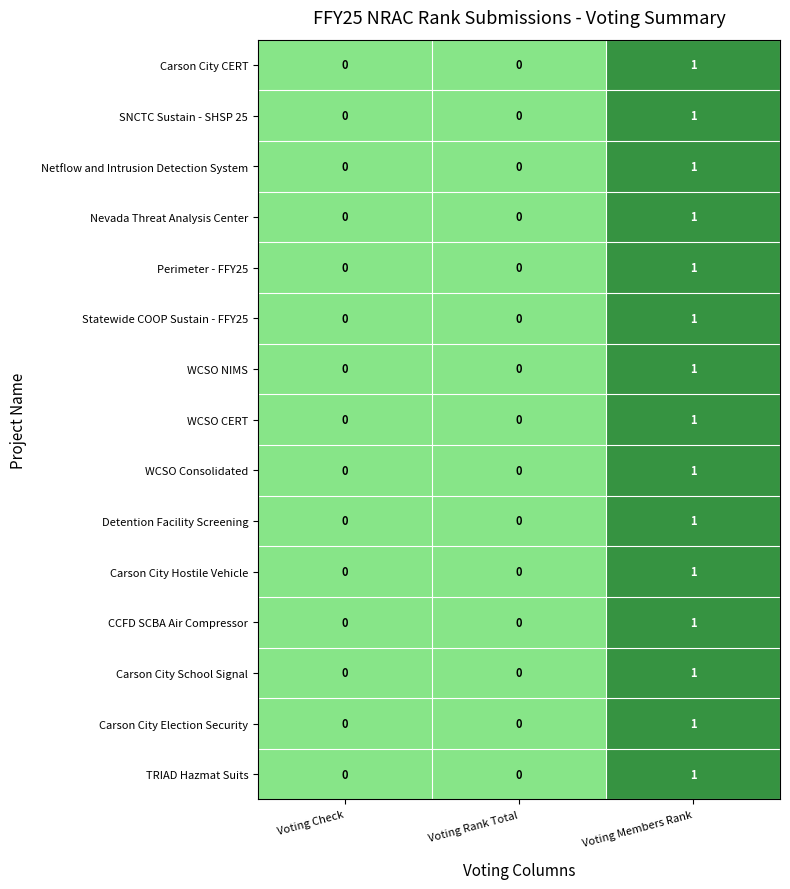

The Netflow and Intrusion Detection System series shows 0 at Voting Members Rank. True or false?

False